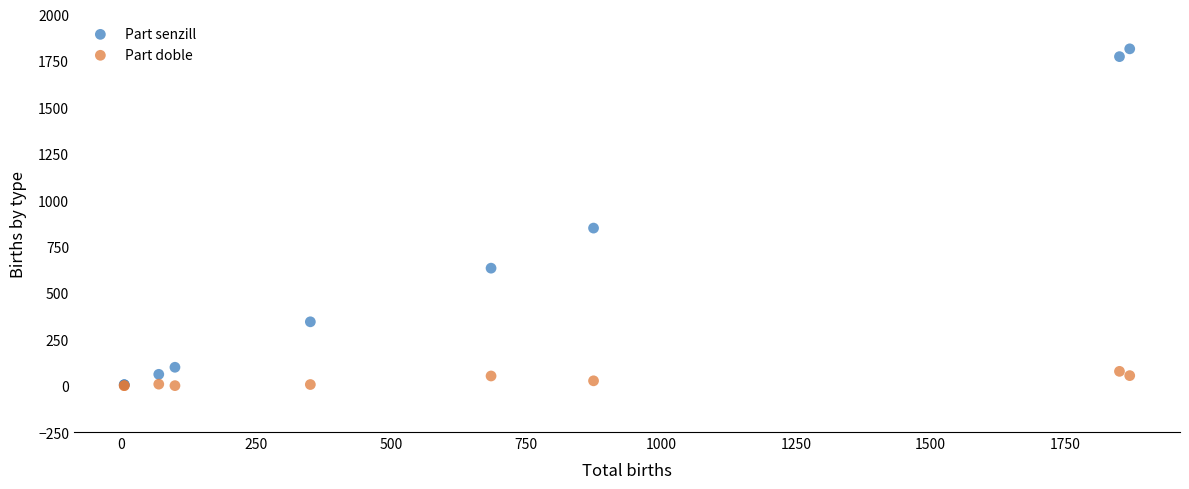

In the Part senzill series, what Y value is closest to 910?

849